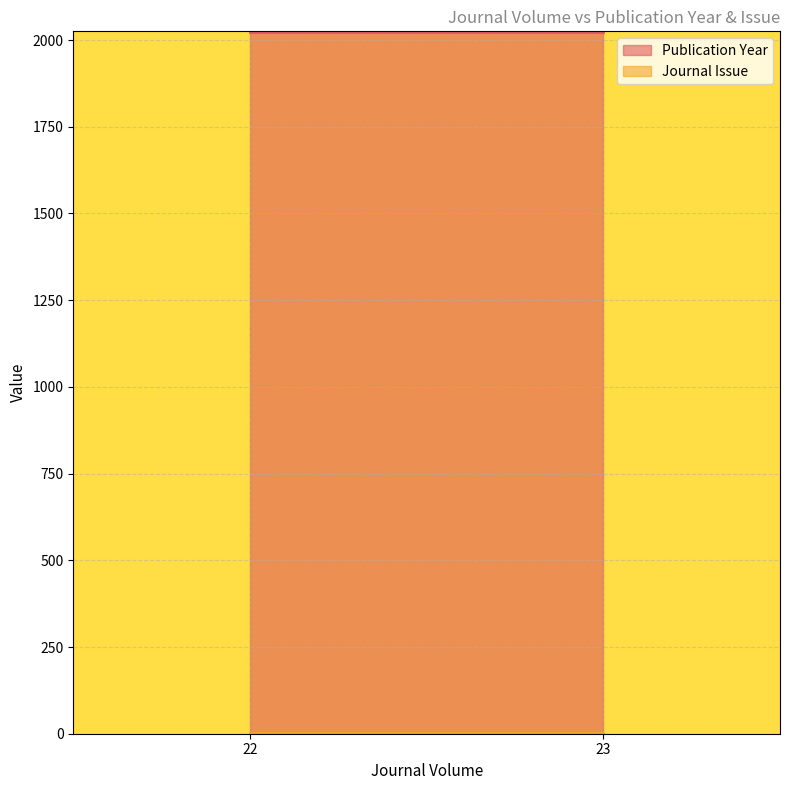

List the labels in order of value, largest first.

22, 23, 23